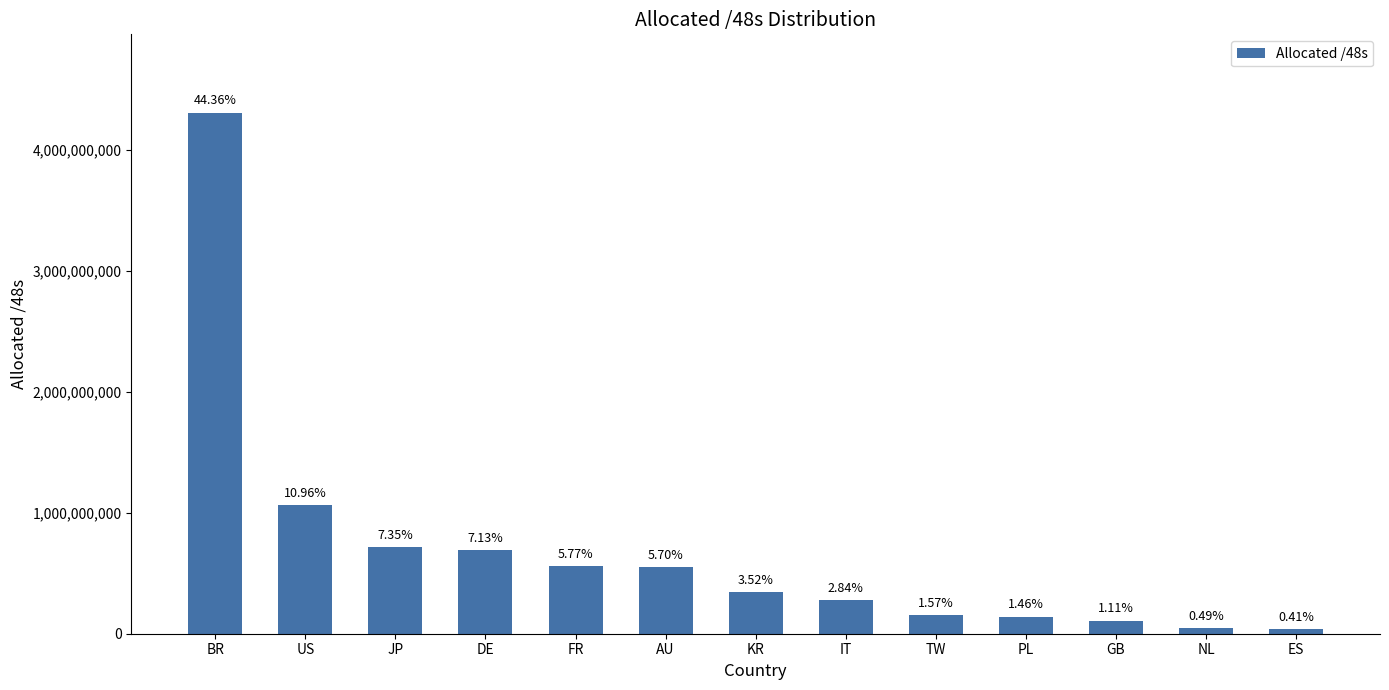

What is the ratio of the value at IT to the value at NL?

5.9